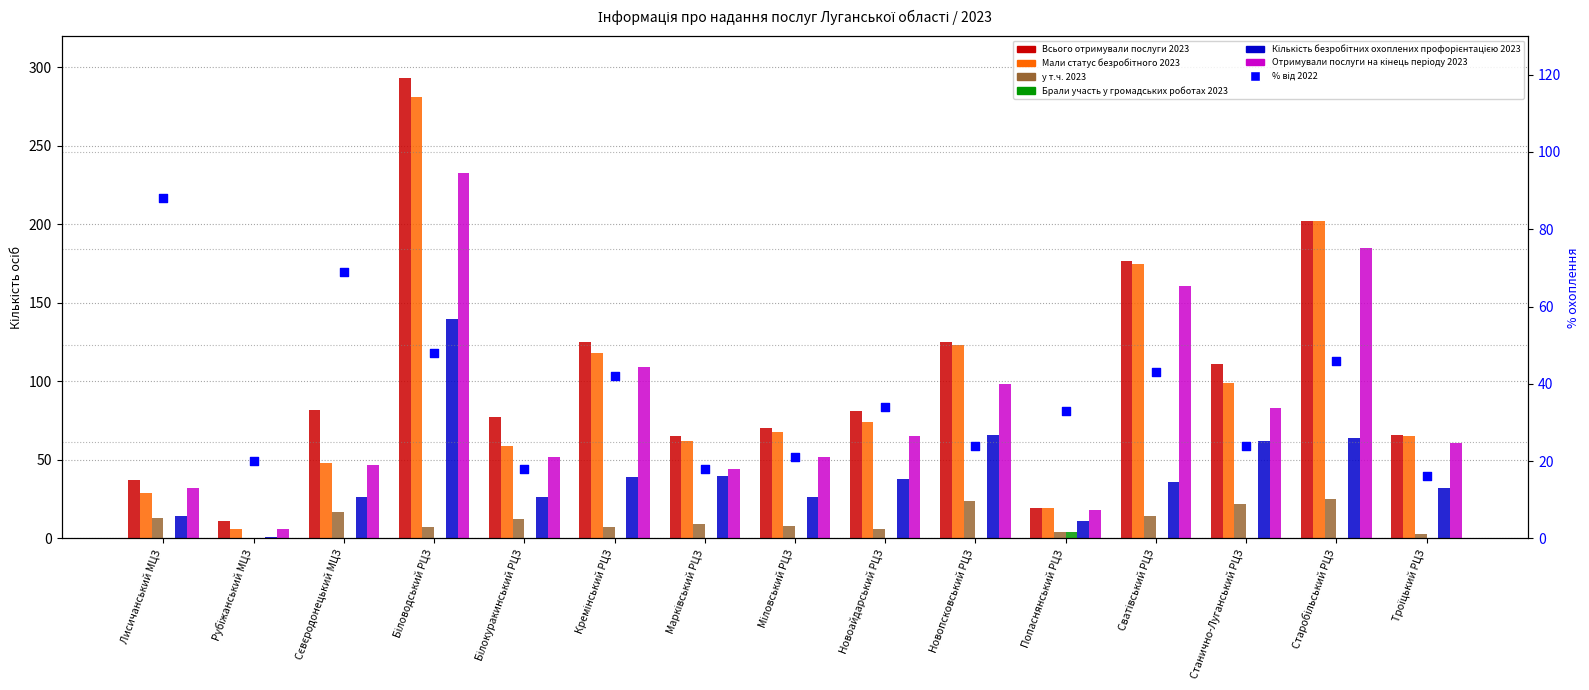

Which series has the largest total across all categories?

Всього отримували послуги 2023